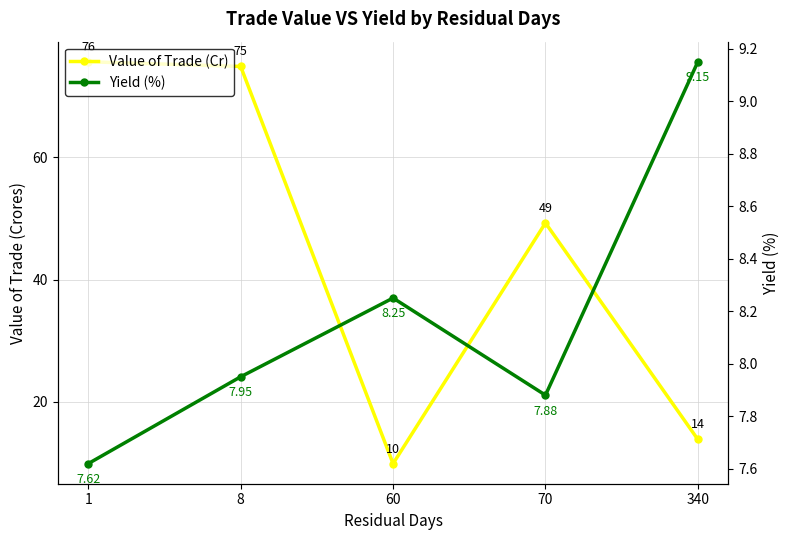

The value of Value of Trade (Cr) at 60 is 13.1. True or false?

False